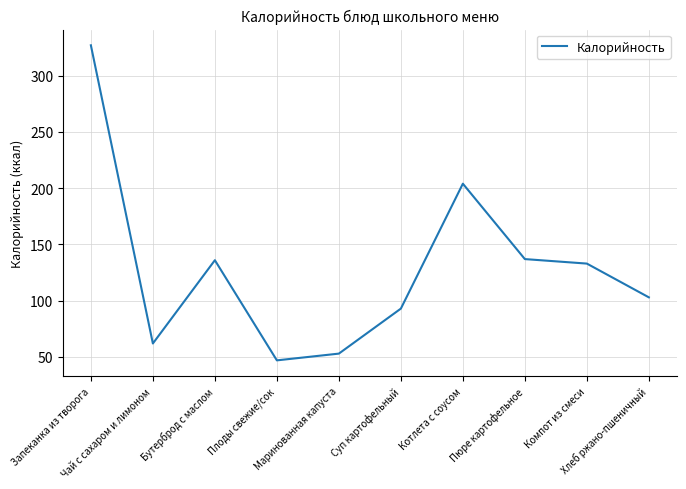

True or false: the data has more than 0 interior local peaks.

True